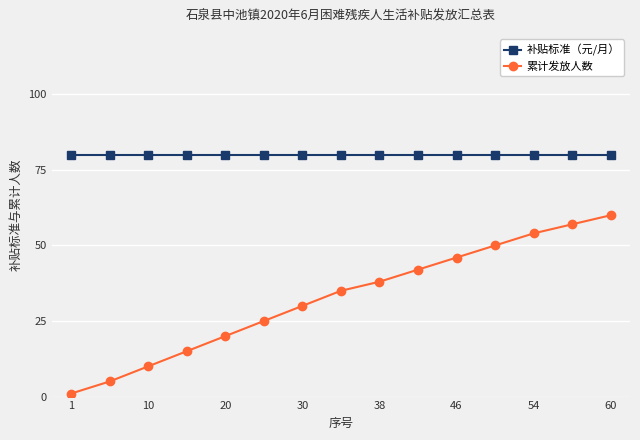

Which series has the largest total across all categories?

补贴标准（元/月）